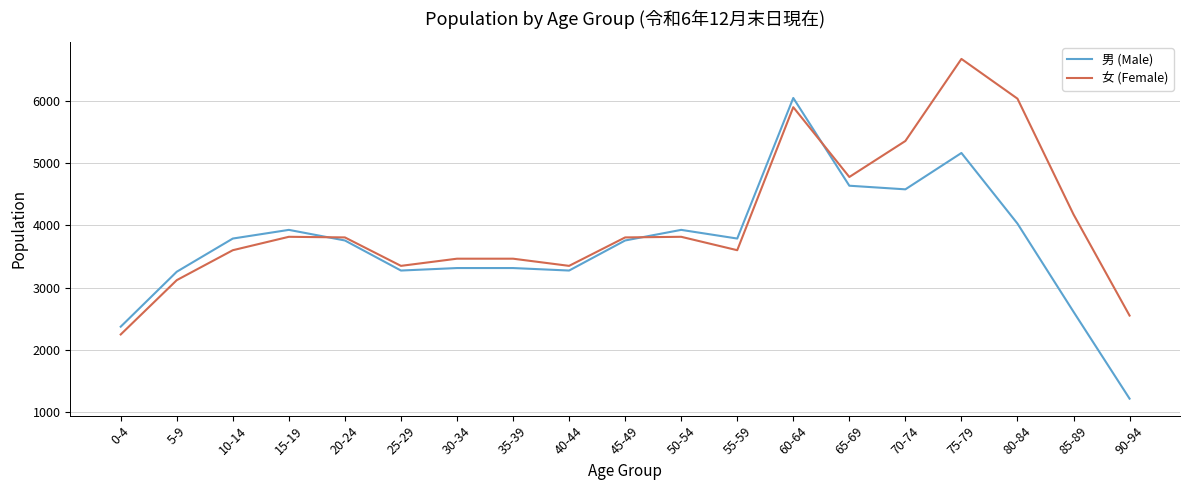

Is the value of 男 (Male) at 50-54 greater than the value of 女 (Female) at 0-4?

Yes